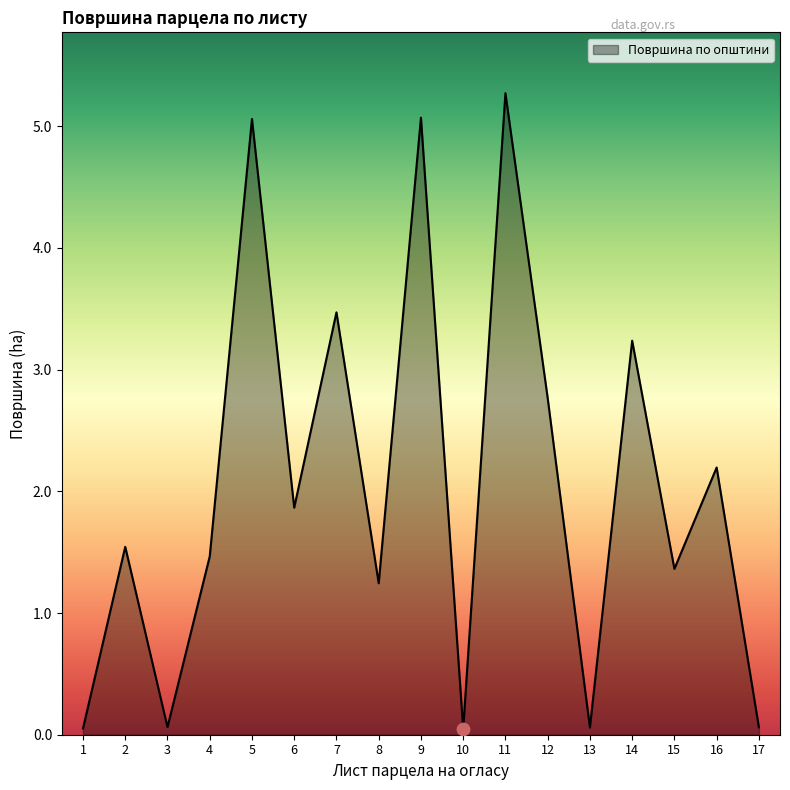

Approximately how many times larger is the value at 4 compared to 5?

0.3